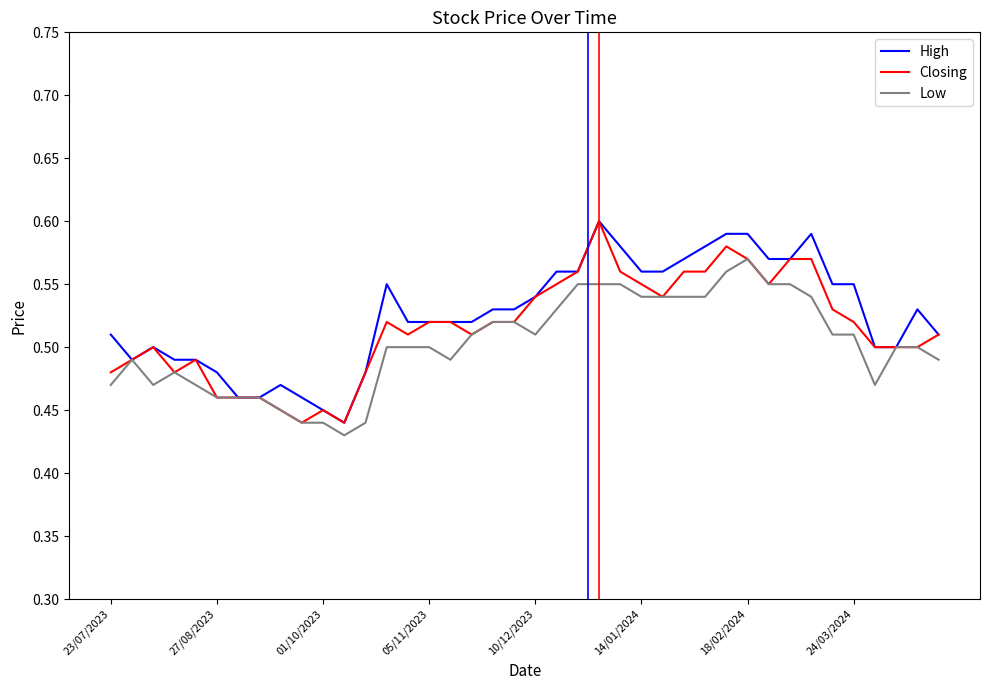

Does the chart display data point markers on the line(s)?

No